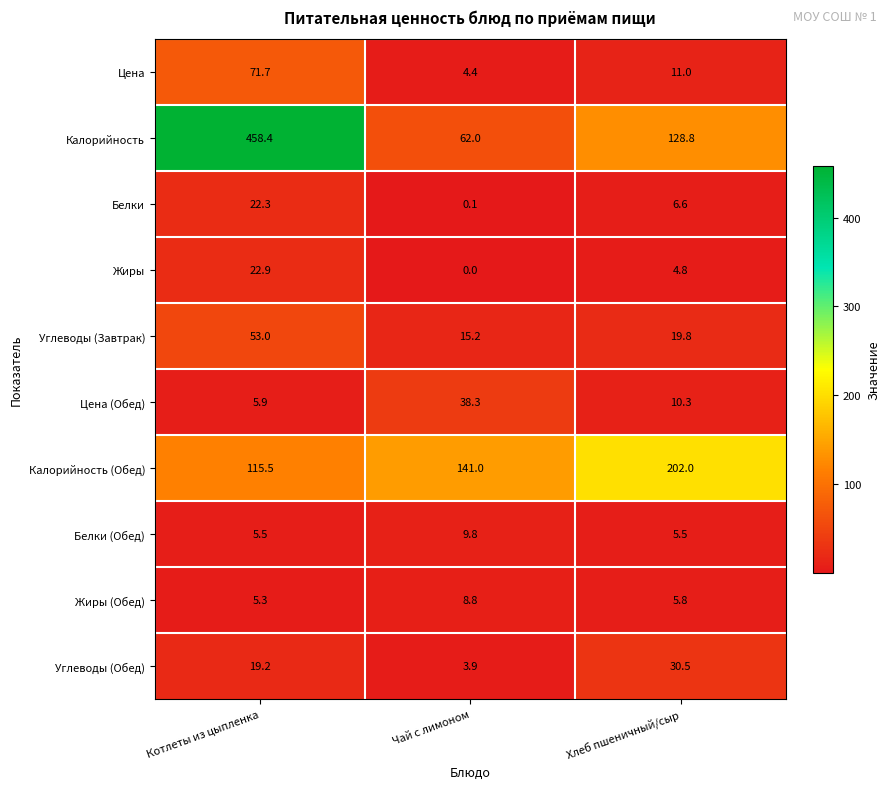

Reading left to right, transcribe all the data shown in this chart.

Цена: 71.7	4.4	11.0
Калорийность: 458.4	62.0	128.8
Белки: 22.3	0.1	6.6
Жиры: 22.9	0.0	4.8
Углеводы (Завтрак): 53.0	15.2	19.8
Цена (Обед): 5.9	38.3	10.3
Калорийность (Обед): 115.5	141.0	202.0
Белки (Обед): 5.5	9.8	5.5
Жиры (Обед): 5.3	8.8	5.8
Углеводы (Обед): 19.2	3.9	30.5